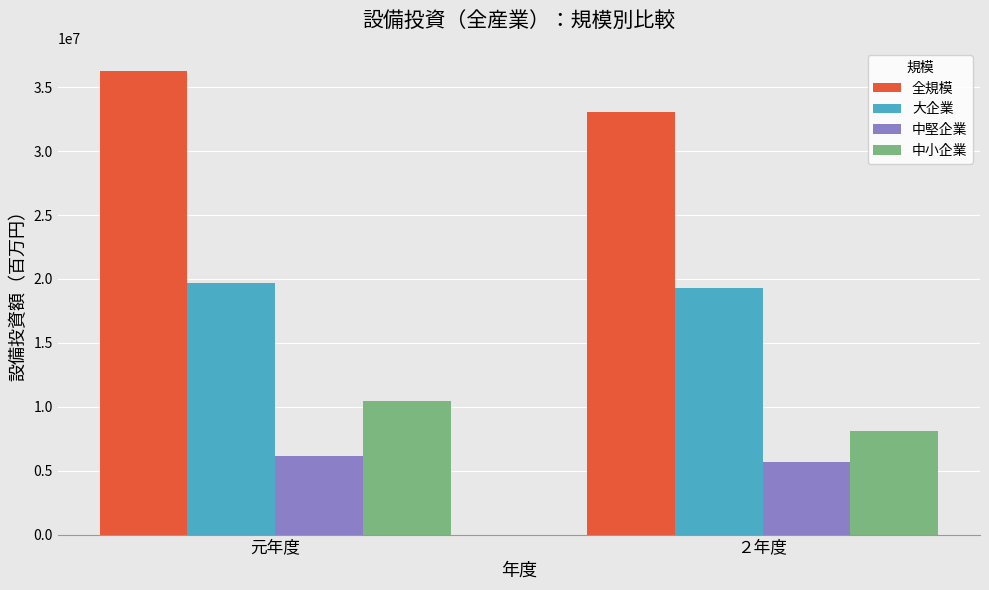

At which category is the sum across all series the highest?

元年度